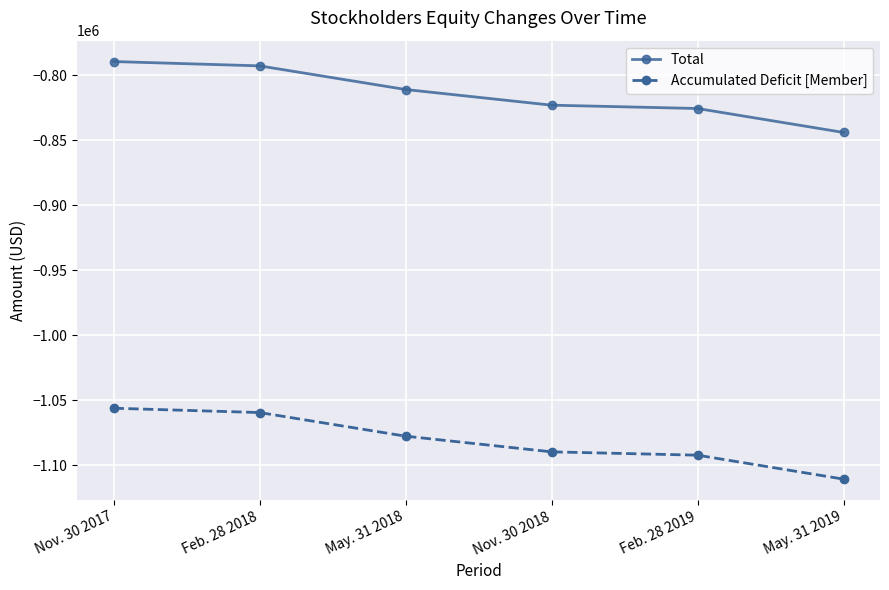

What is the sum of all Accumulated Deficit [Member] values?

-6484829